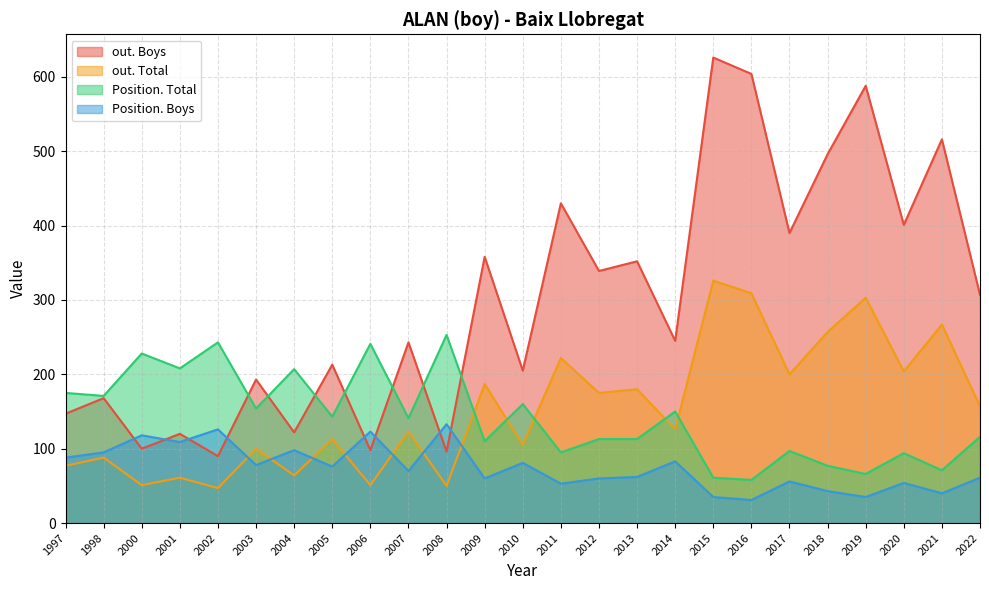

Between 2020 and 2007, which series saw the biggest shift?

out. Boys